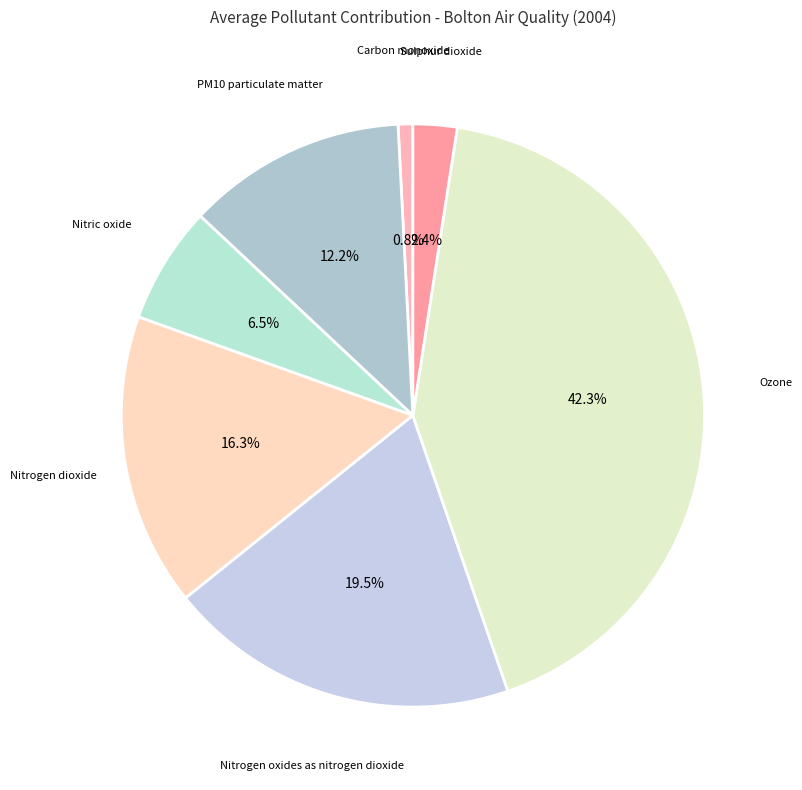

Which category has the smallest portion of the pie?

Carbon monoxide